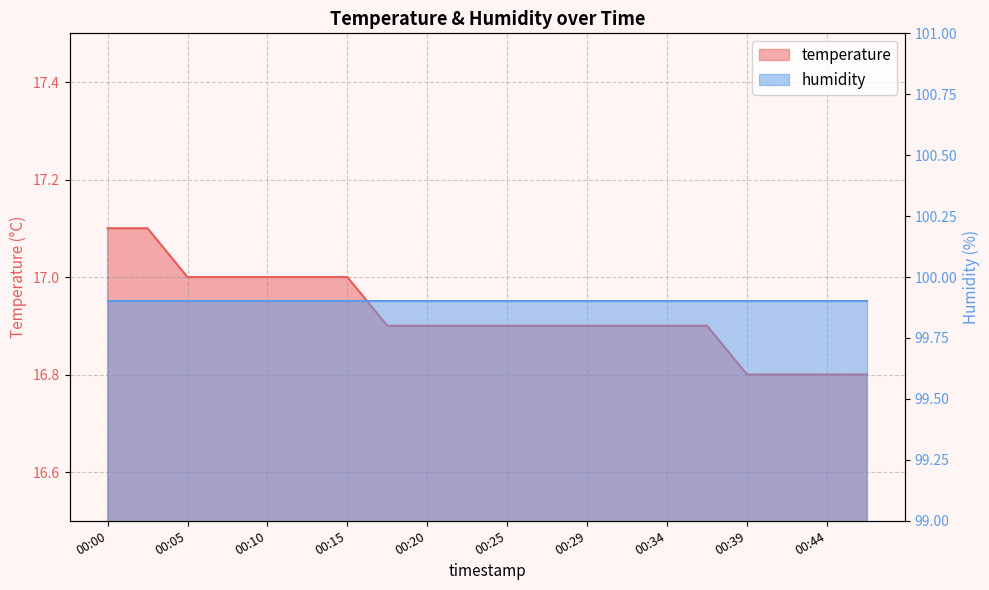

What is the value of the 17th point from the left?

16.8